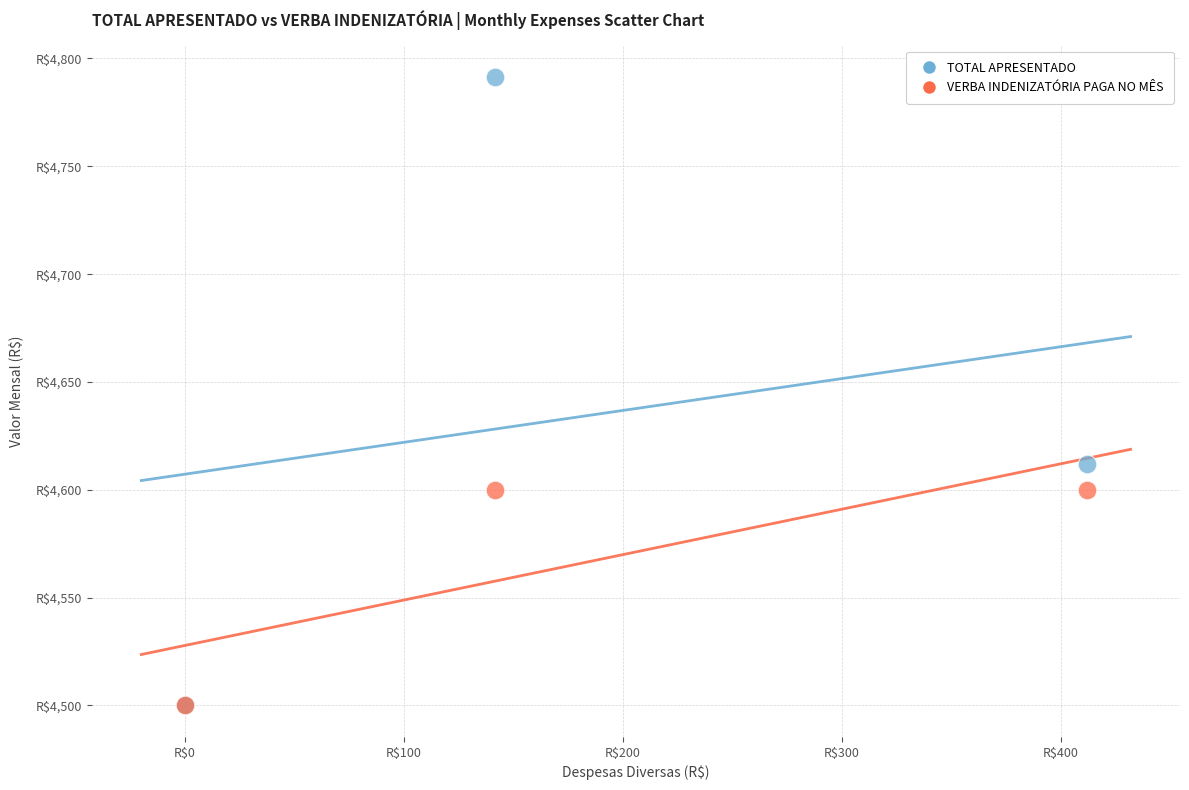

What are all the series names shown in the legend?

TOTAL APRESENTADO, VERBA INDENIZATÓRIA PAGA NO MÊS